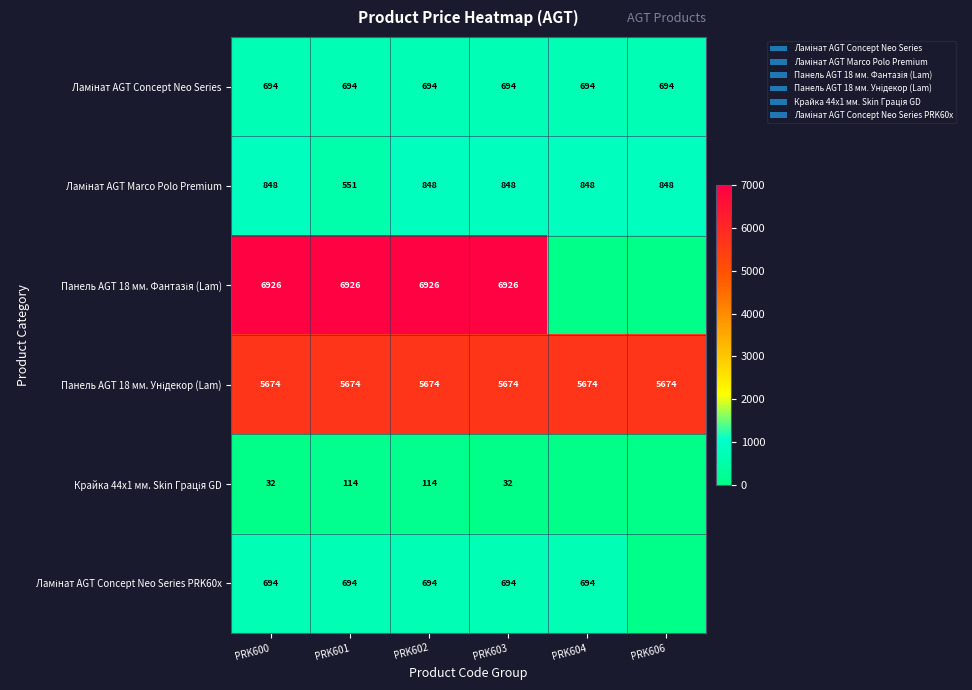

What is the difference between the highest and lowest values at PRK603?

6894